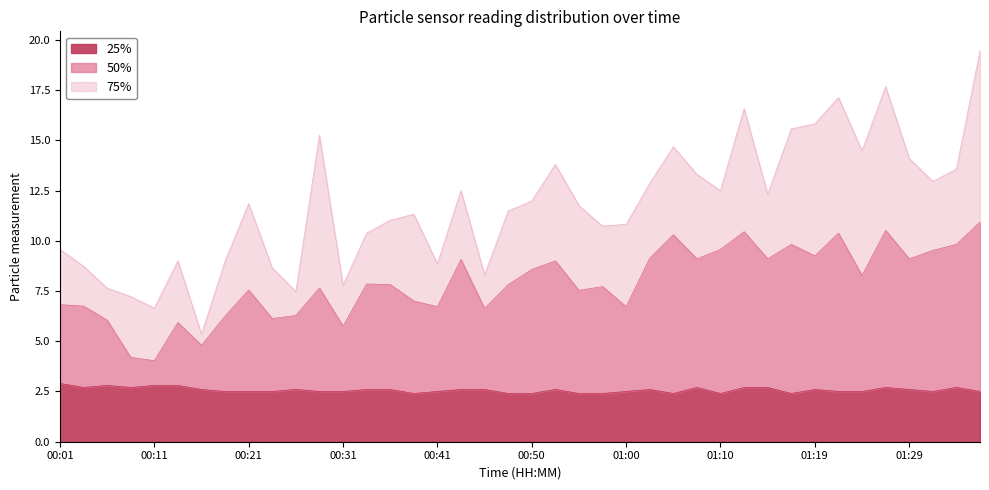

What is the lowest value of the 25% series?

2.4